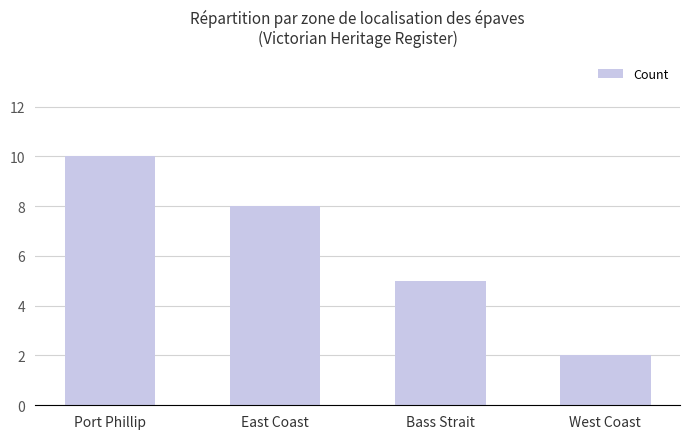

Reading left to right, what are all the values shown in this chart?

10	8	5	2